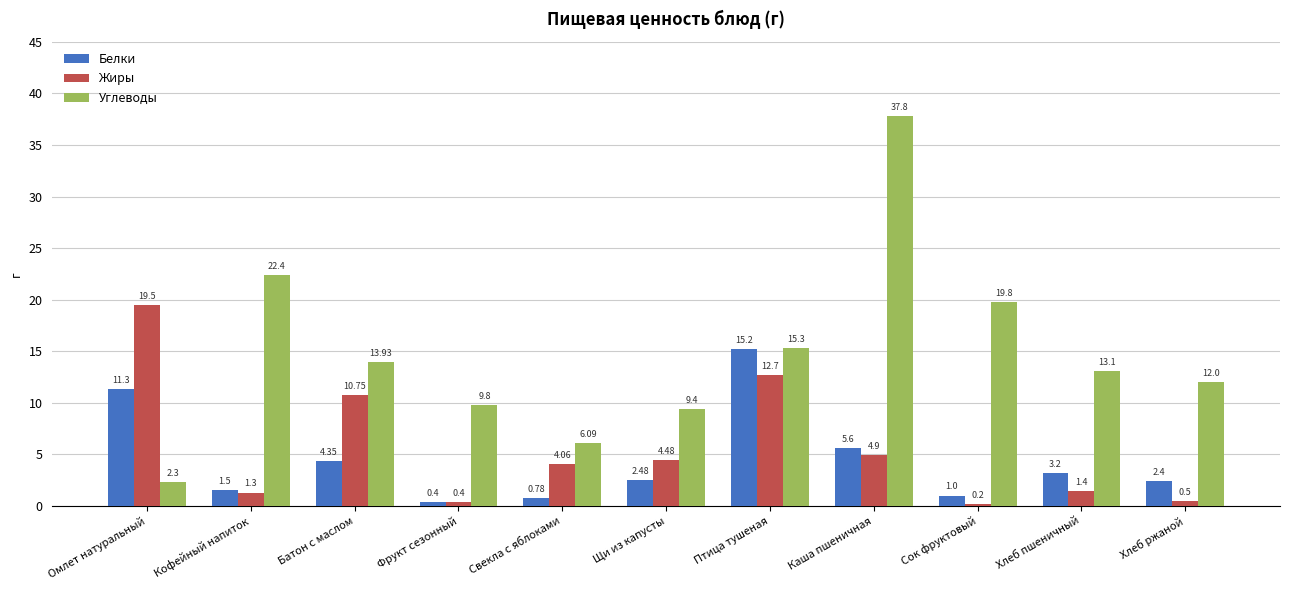

What is the difference between the maximum and minimum values in the Белки series?

14.8